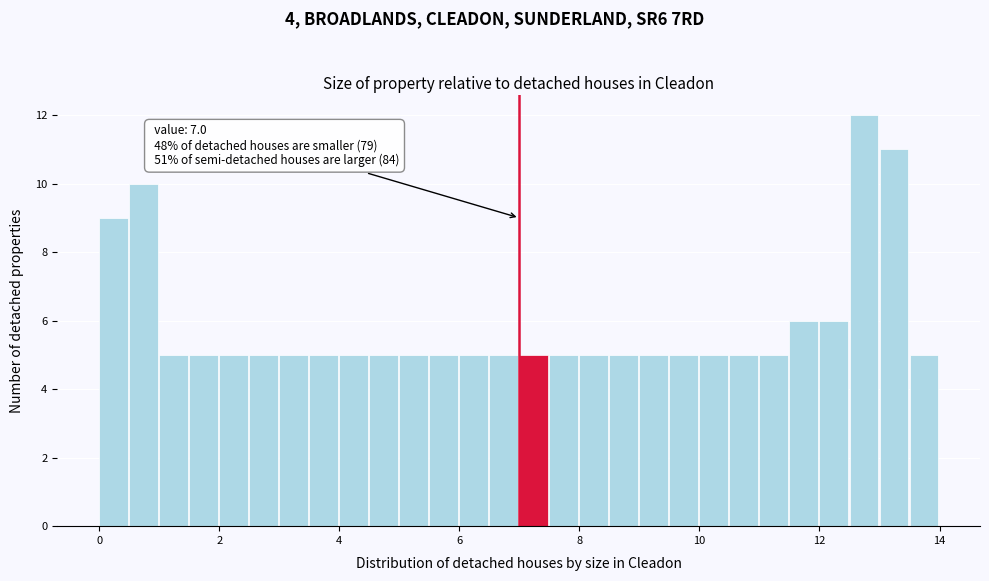

Read against the x-axis, roughly where is the centre of the tallest bar?

12.8